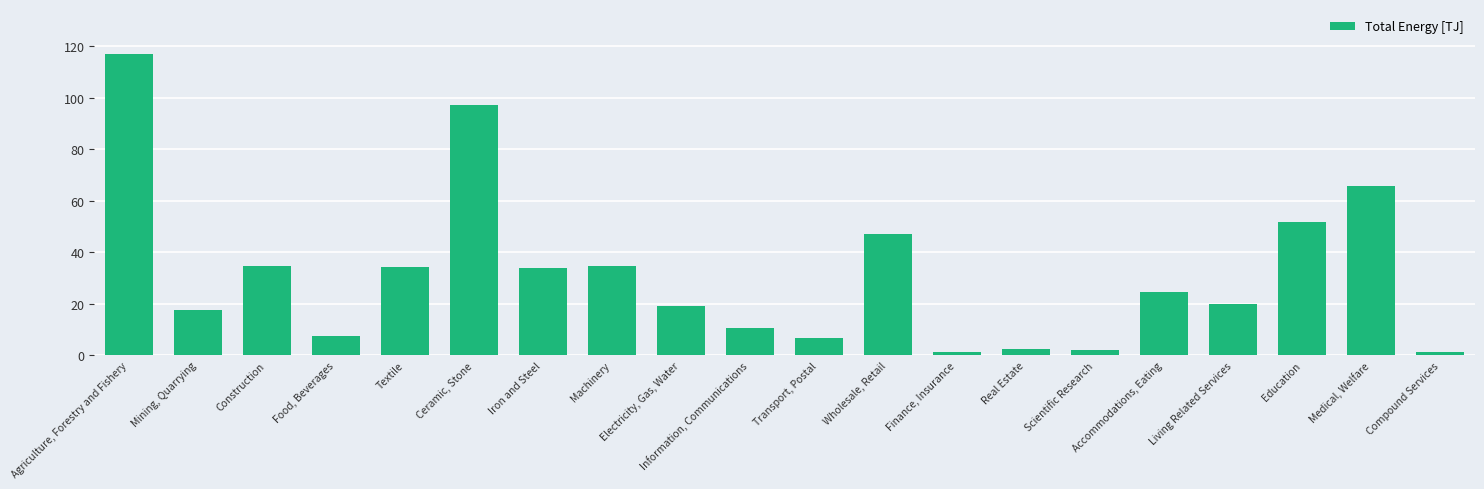

True or false: the data shows 24.5 at Accommodations, Eating.

True